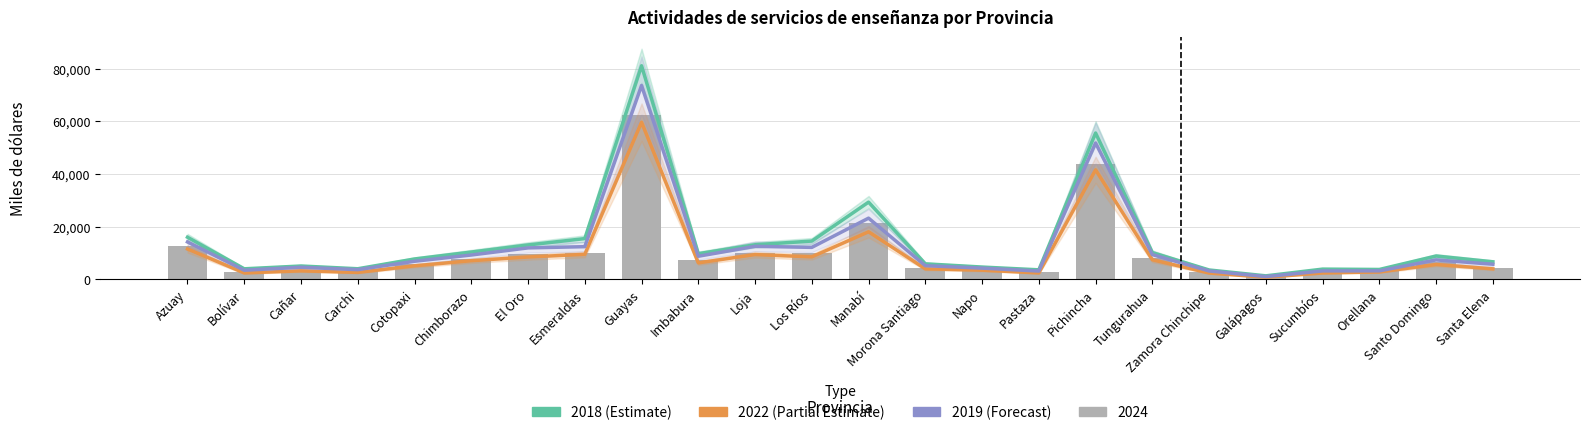

What is the spread (max minus min) of values at El Oro?

4579